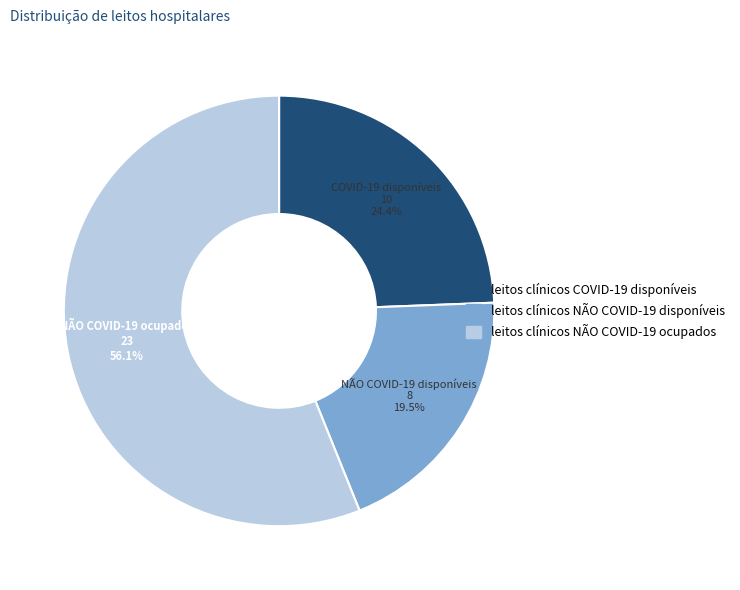

Which has a higher value, leitos clínicos NÃO COVID-19 disponíveis or leitos clínicos COVID-19 disponíveis?

leitos clínicos COVID-19 disponíveis